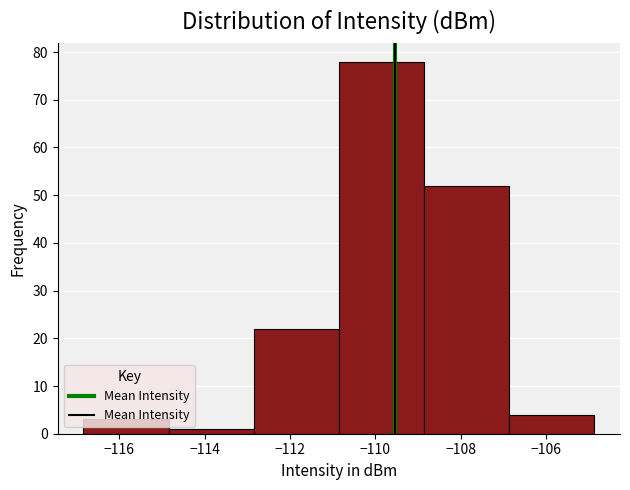

Reading left to right, transcribe this chart: for each bar, give the range it covers on the x-axis and its height. Neither the bar edges nor the heights are printed on the chart, so give them approximately, as read against the axes.

-116.8 to -114.8: 3
-114.8 to -112.8: 1
-112.8 to -110.8: 22
-110.8 to -108.8: 78
-108.8 to -106.8: 52
-106.8 to -104.8: 4